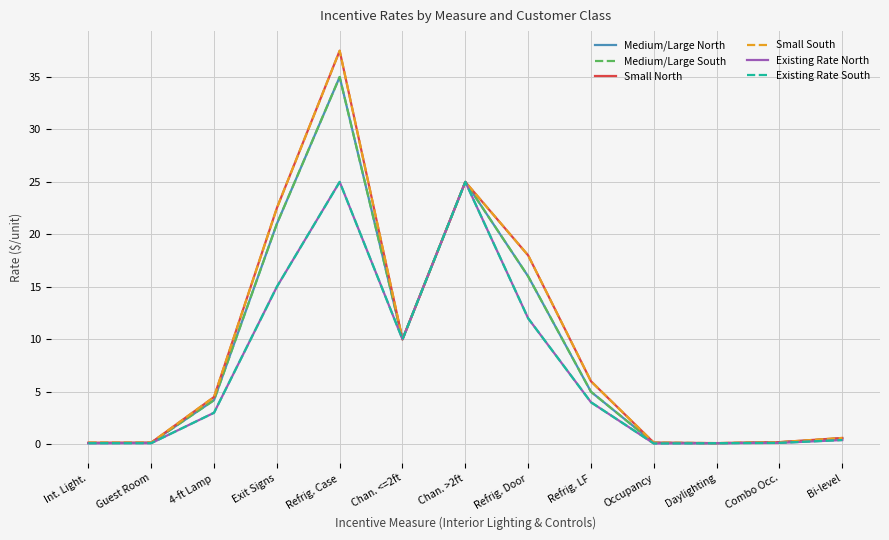

At which label does Small North first exceed 4?

4-ft Lamp